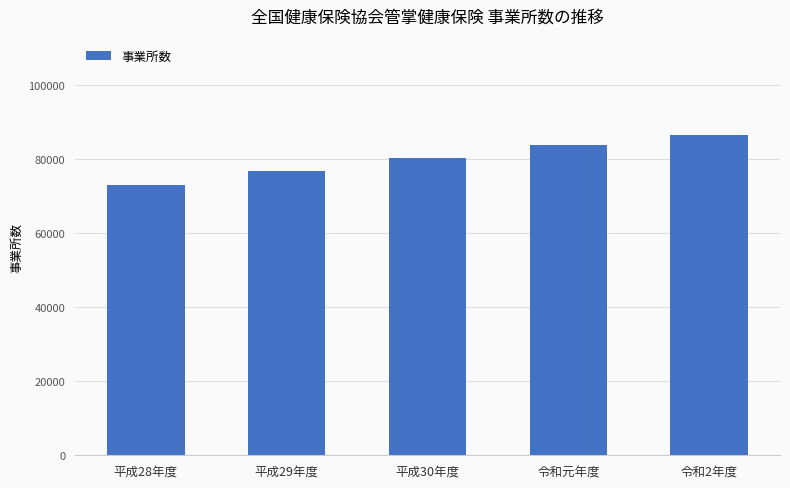

Reading left to right, transcribe all the data shown in this chart.

平成28年度=72980	平成29年度=76914	平成30年度=80431	令和元年度=83937	令和2年度=86607